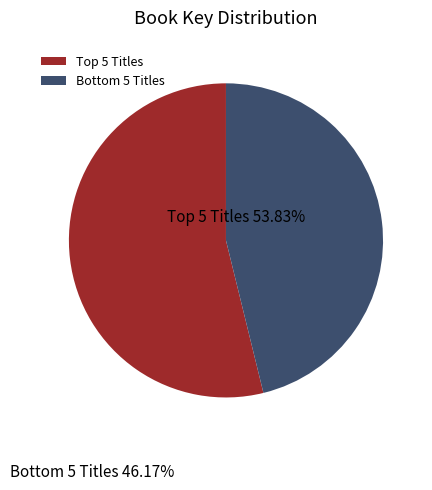

The My School Unicorn slice represents 1% of the pie. True or false?

False